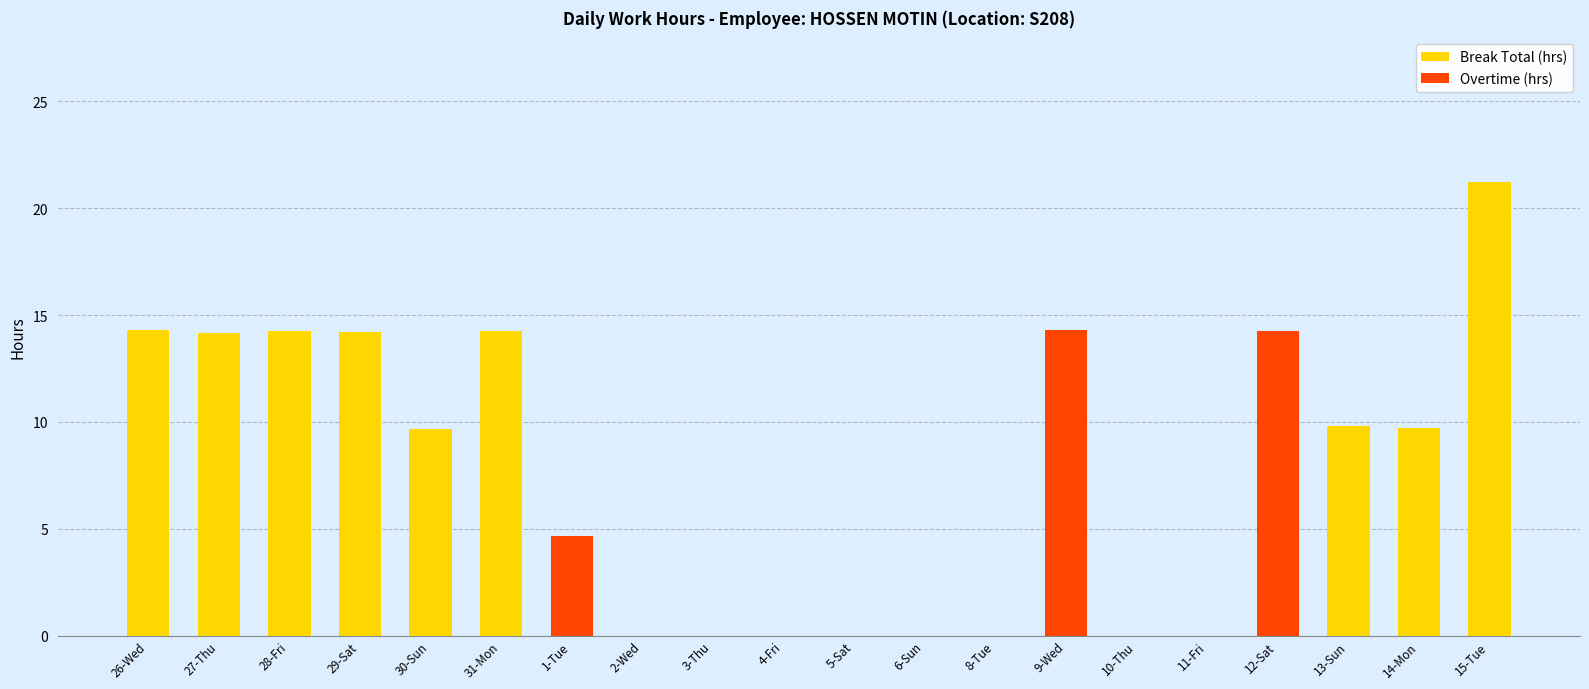

What is the sum of the Break Total (hrs) values at 2-Wed and 30-Sun?

9.7